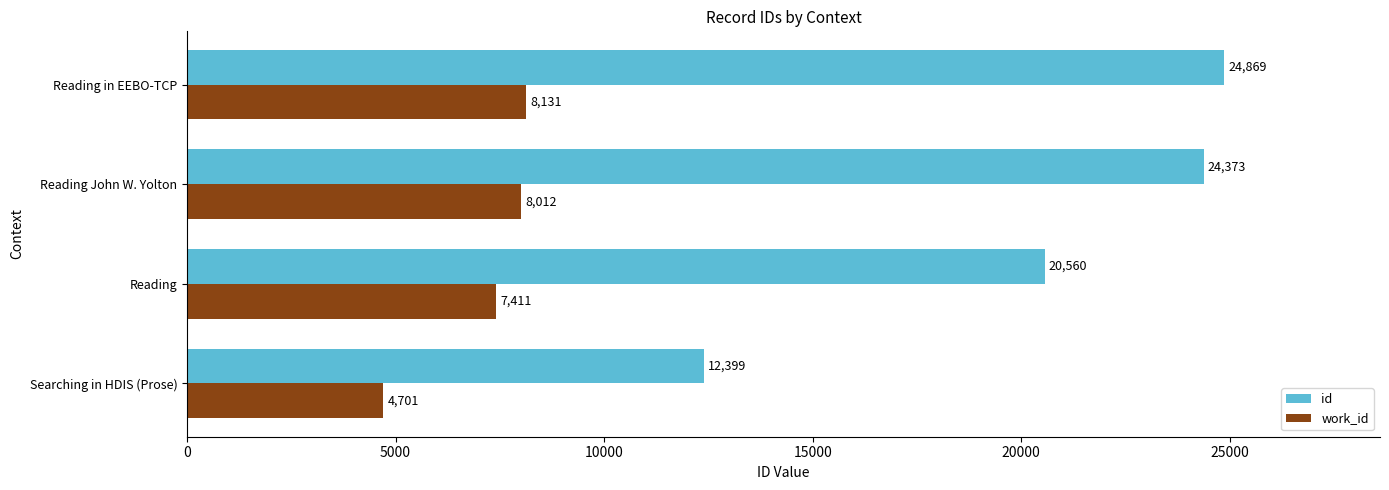

What is the minimum value shown in the chart?

4701